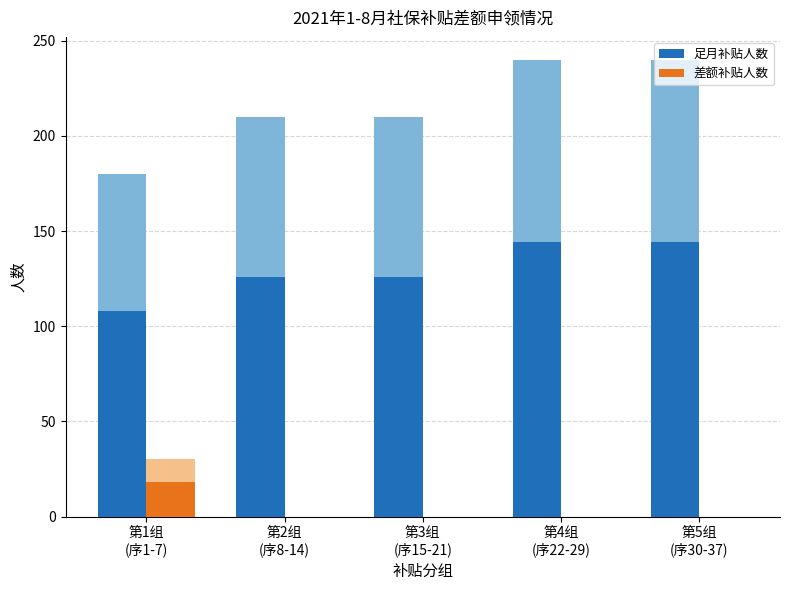

What is the sum of all 差额补贴人数 values?

18